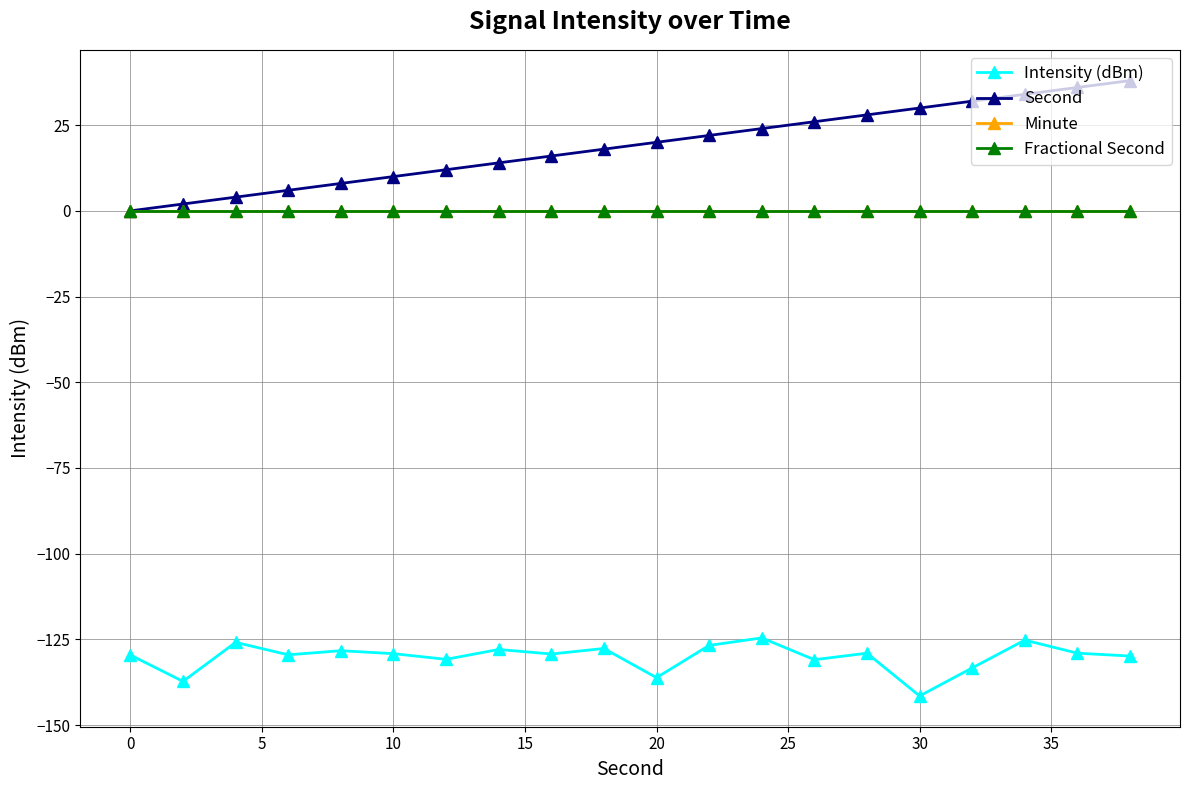

Is this an area chart (filled region under the line)?

No